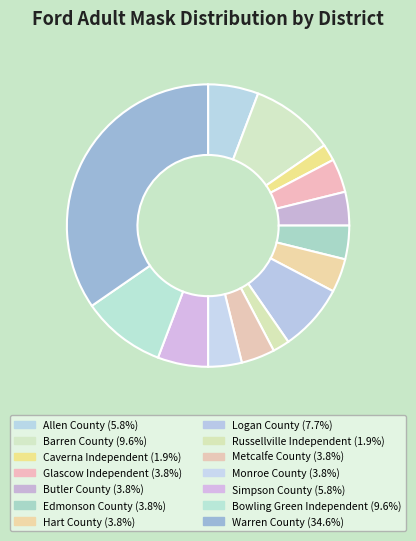

The Allen County slice represents 19% of the pie. True or false?

False